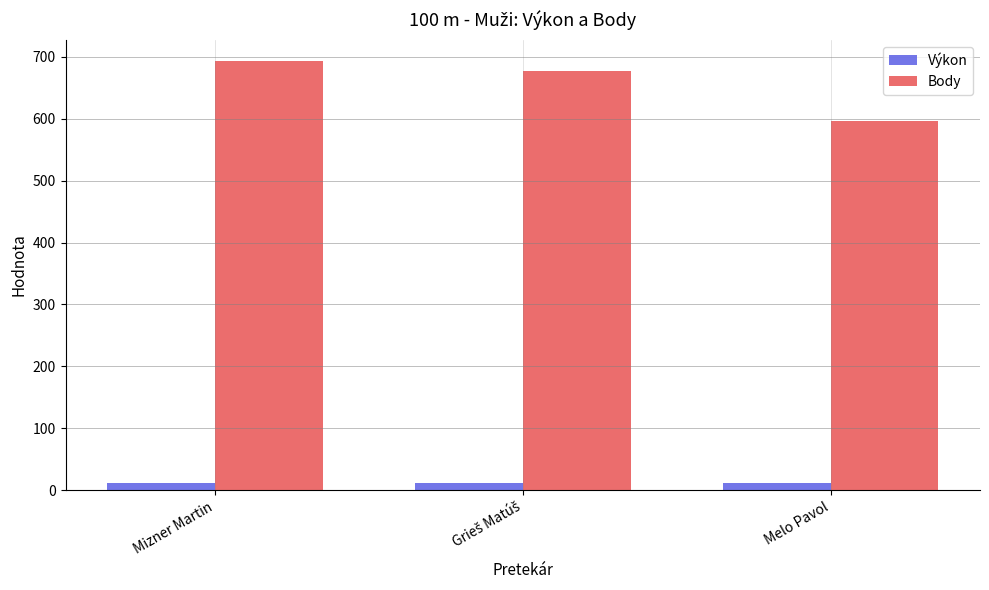

Rank the series by their average value, from lowest to highest.

Výkon, Body